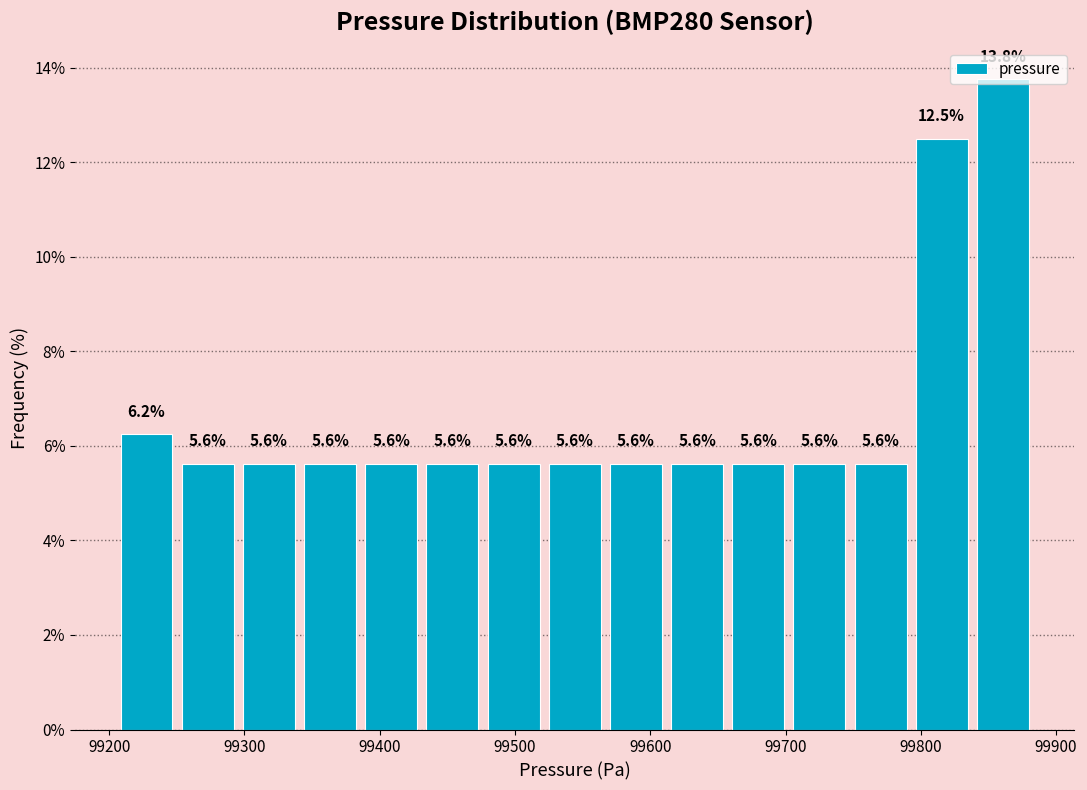

What is the height of the bar covering 99570 to 99610 on the x-axis? The bar edges are not printed on the chart, so give them approximately, as read against the axis.

5.6